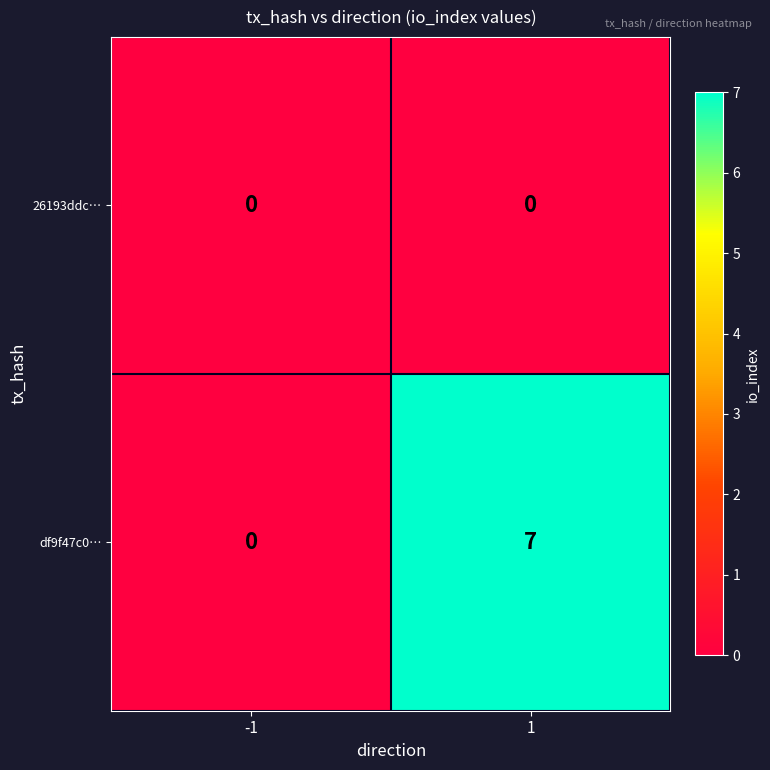

Reading left to right, what are all the values shown in this chart?

26193ddc…: 0	0
df9f47c0…: 0	7